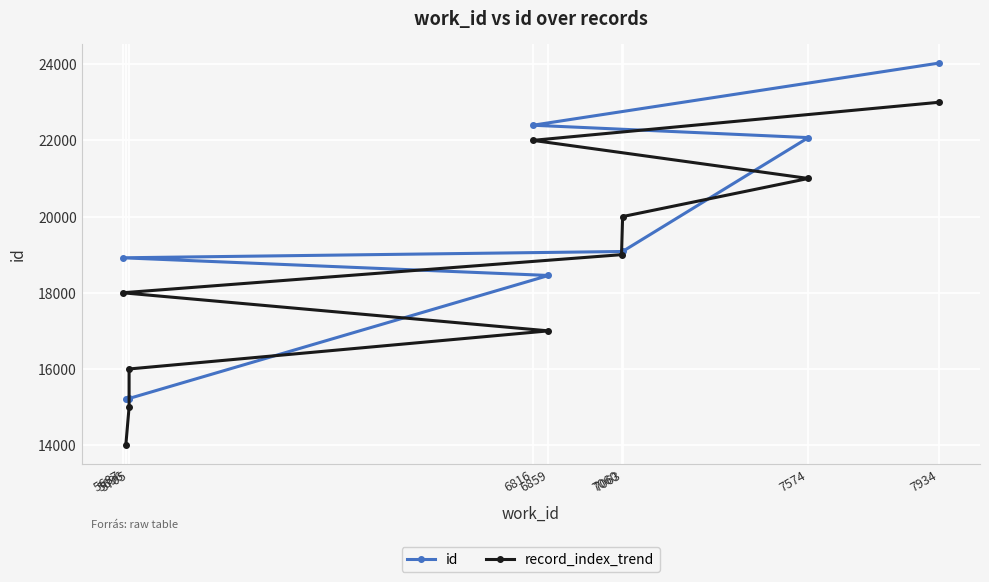

Between which two adjacent categories do record_index_trend and id first intersect?

5705 and 5705